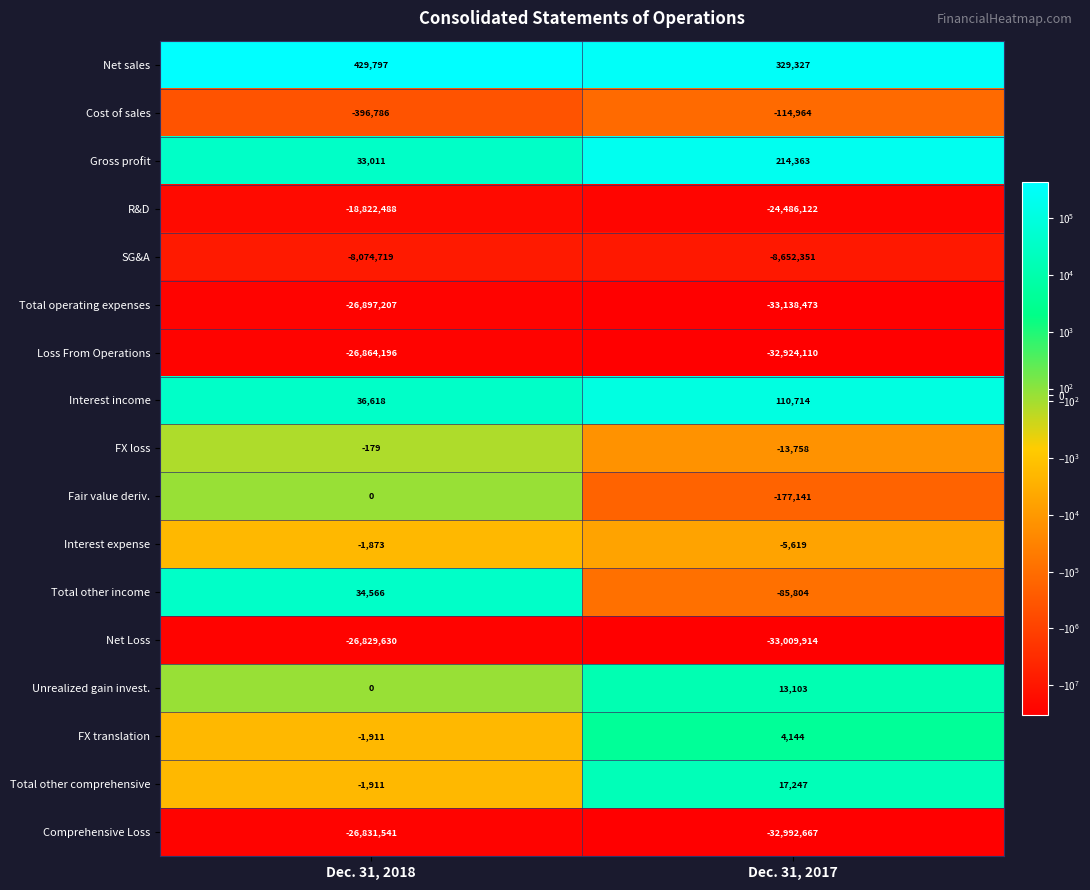

At which category does the chart reach its minimum across all series?

Dec. 31, 2017